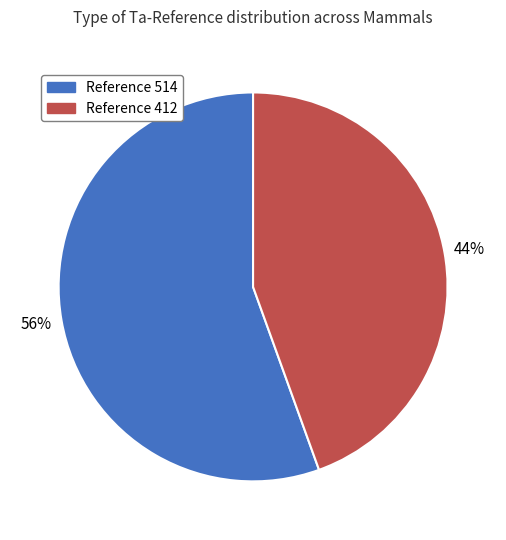

Do Reference 412 and Reference 514 together represent more than half of the pie?

Yes